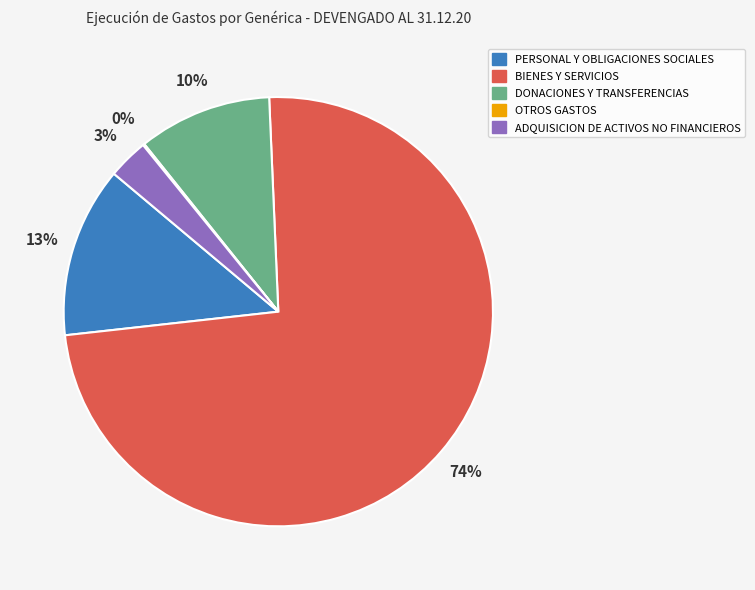

Do PERSONAL Y OBLIGACIONES SOCIALES and DONACIONES Y TRANSFERENCIAS together represent more than half of the pie?

No